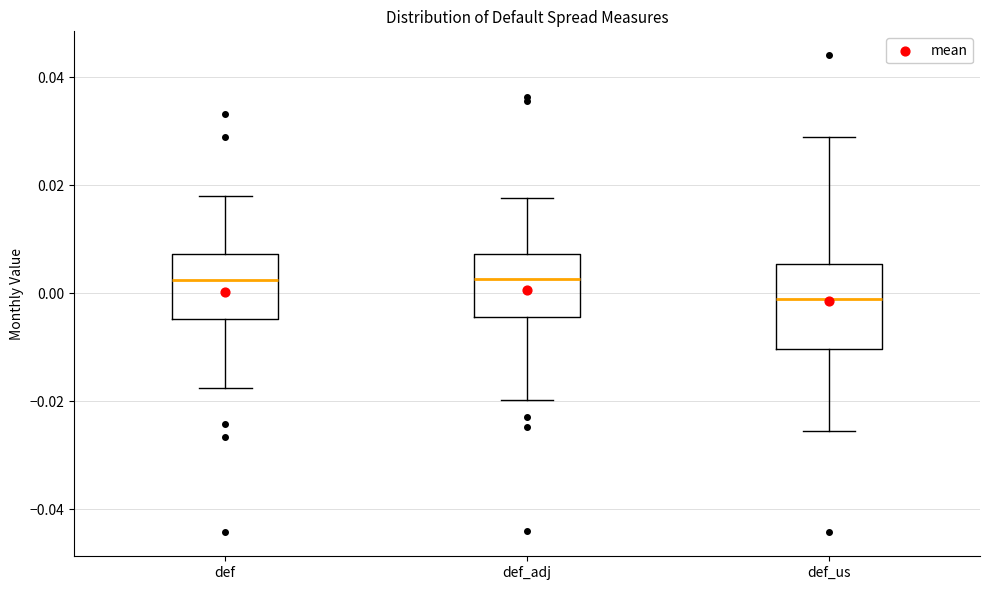

Reading left to right, transcribe this box plot: for each box, give where its median line is, the range the box spans, and where its two whiskers end, as read against the y-axis. The values are not printed on the chart, so give them approximately, as read against the axis.

def: median 0.002, box -0.004 to 0.008, whiskers -0.018 to 0.018
def_adj: median 0.002, box -0.004 to 0.008, whiskers -0.020 to 0.018
def_us: median -0.002, box -0.010 to 0.006, whiskers -0.026 to 0.028